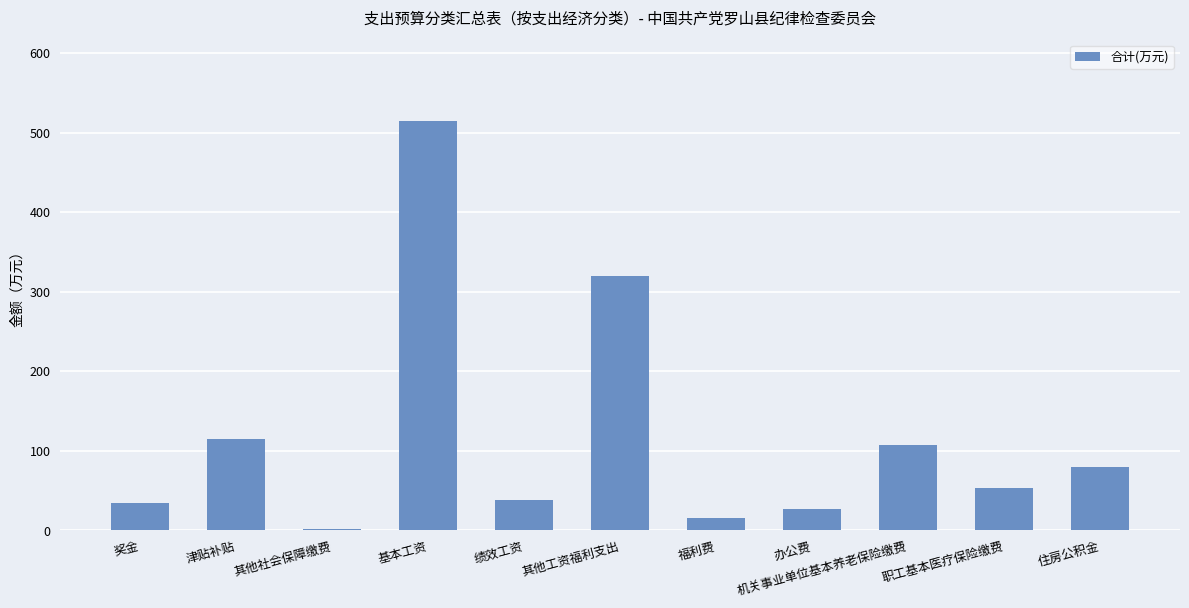

Which label corresponds to the largest value in the chart?

基本工资